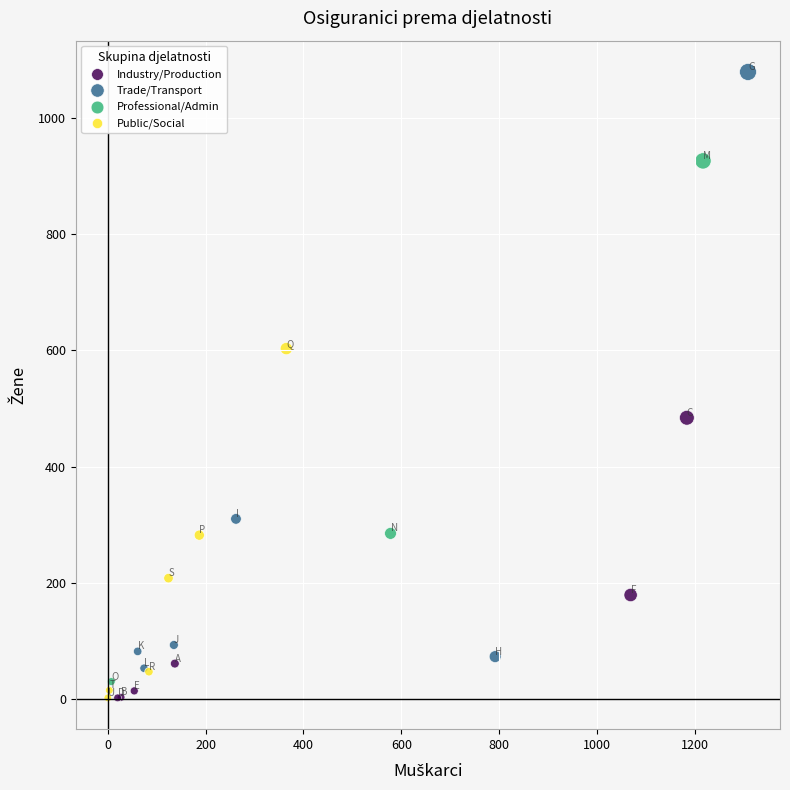

What are all the series names shown in the legend?

Industry/Production, Trade/Transport, Professional/Admin, Public/Social